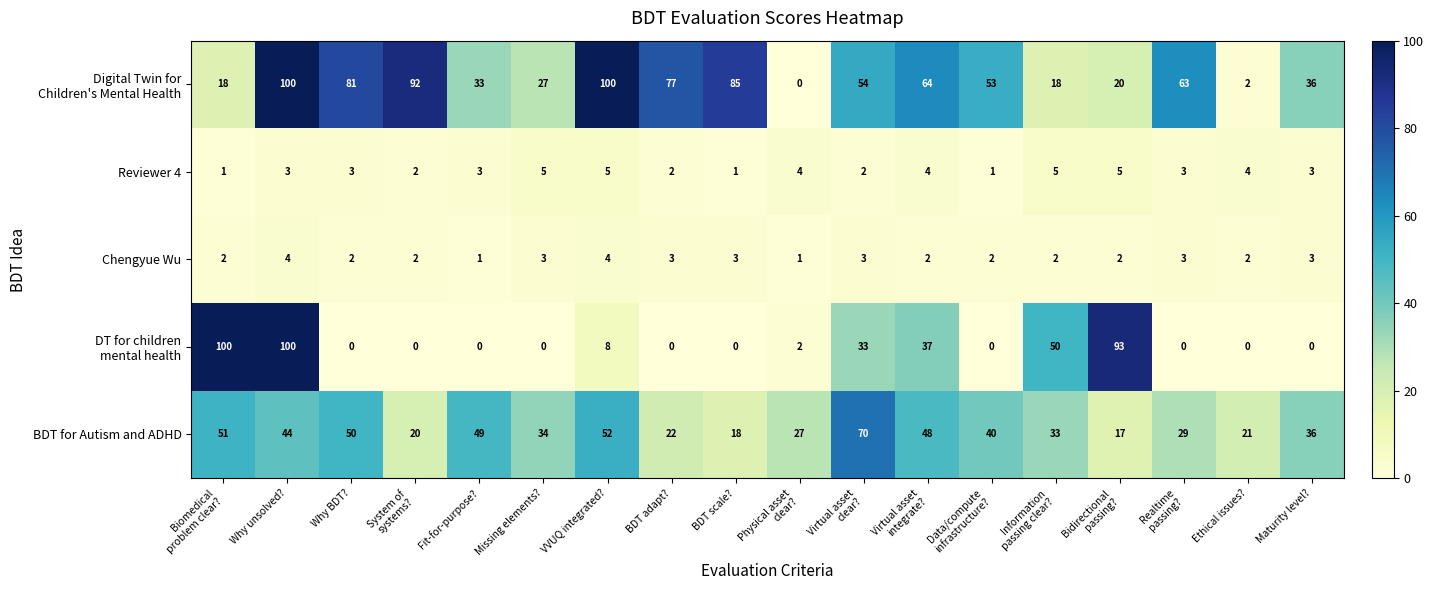

At which category is the sum across all series the highest?

Why unsolved?